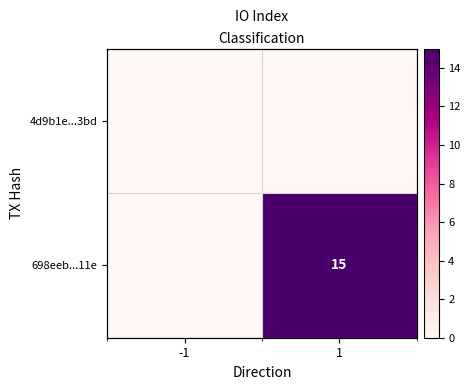

Which series has the largest total across all categories?

698eeb...11e